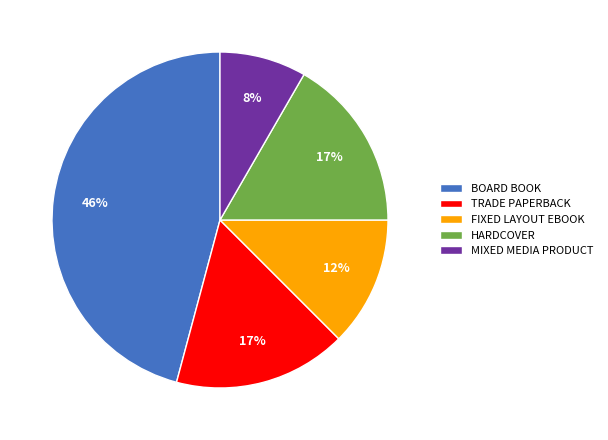

Do MIXED MEDIA PRODUCT and TRADE PAPERBACK together represent more than half of the pie?

No